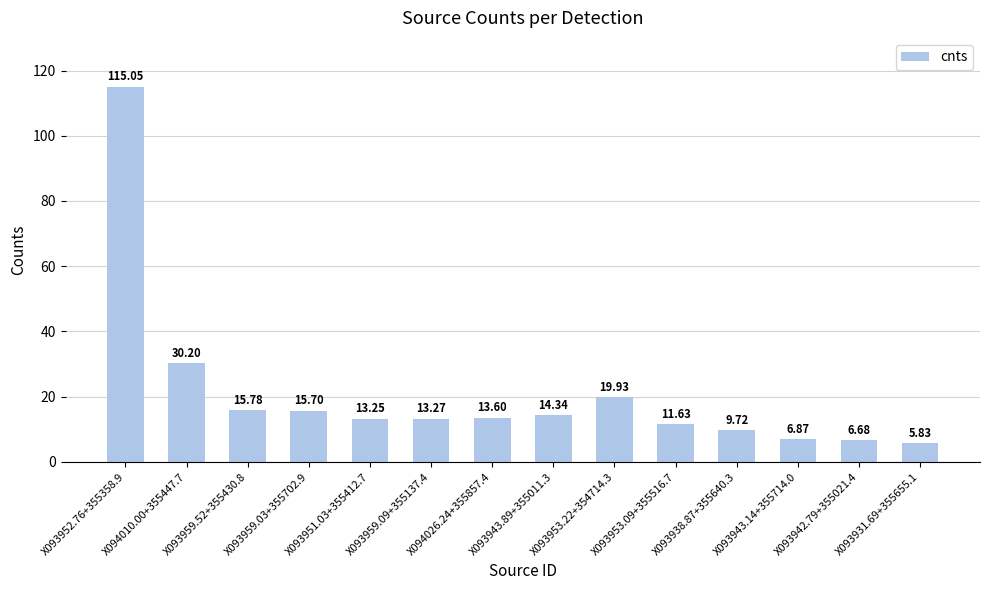

Does the chart contain stacked bars?

No